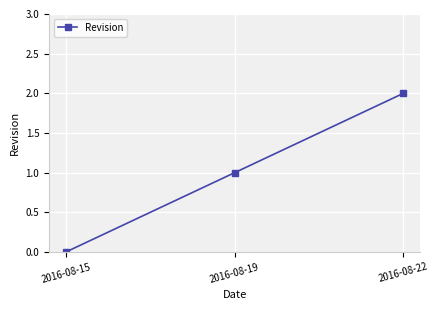

What is the value of the 2nd point from the left?

1